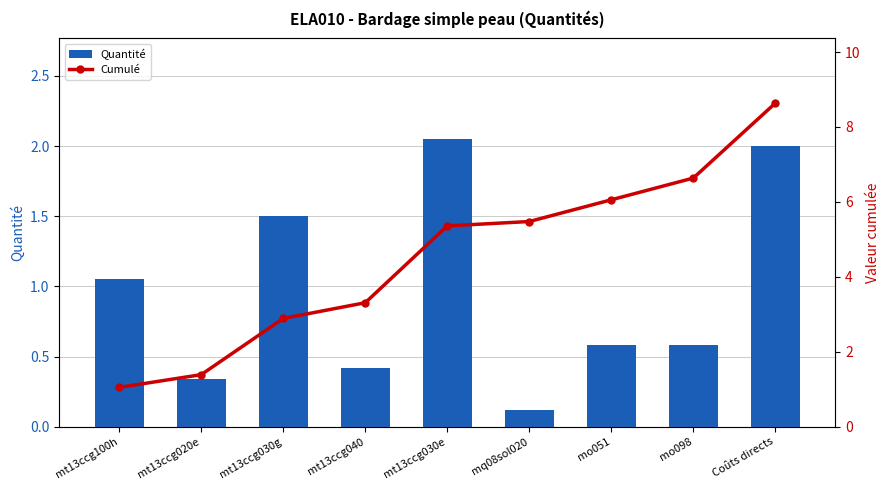

What is the sum of all Quantité values?

8.6